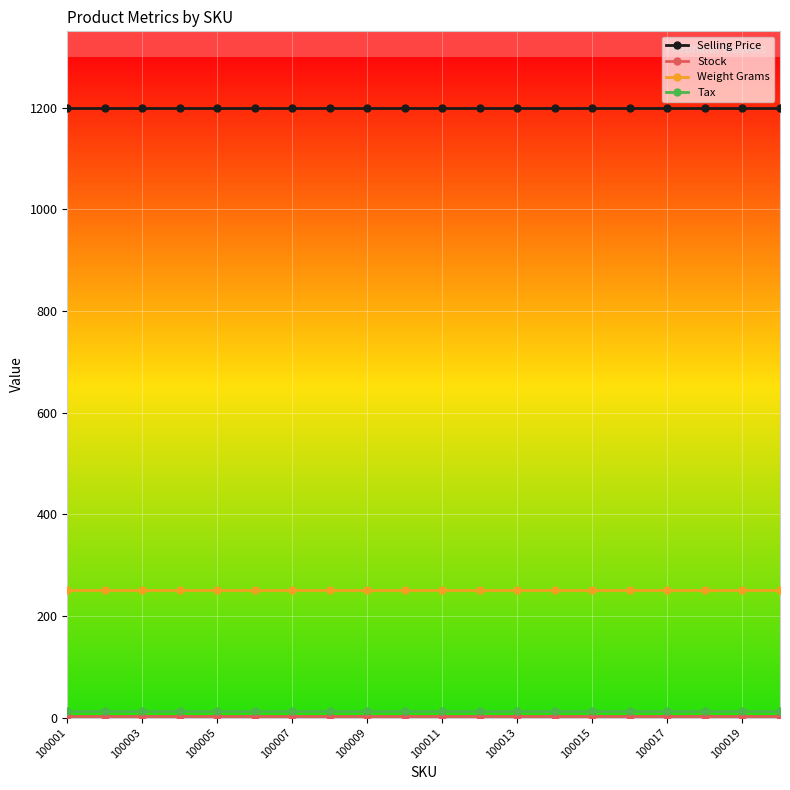

What is the maximum value for Weight Grams?

250